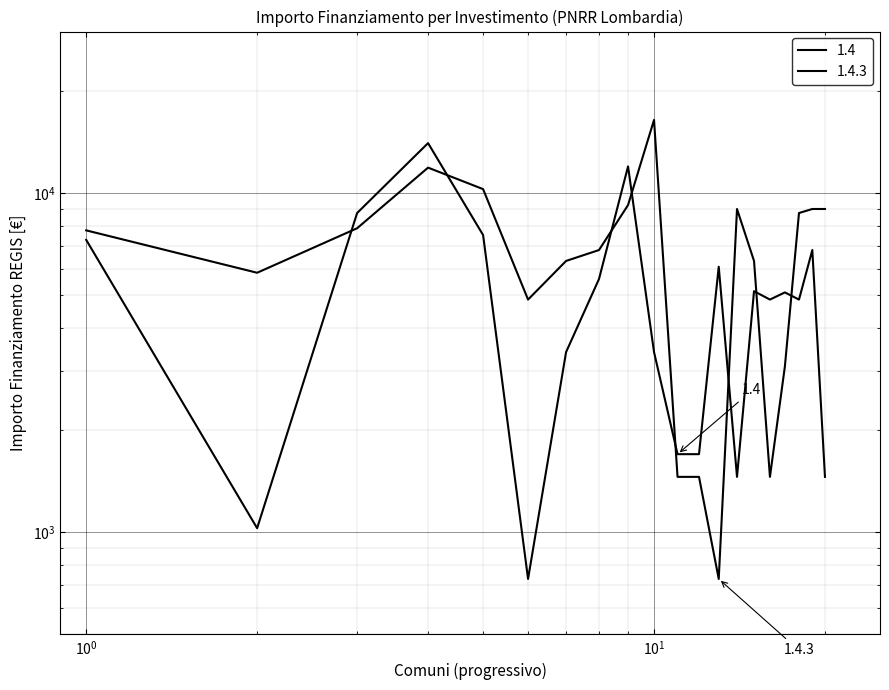

Reading left to right, extract all data points from this chart.

1.4: 7290	1029	8748	14063	7533	729	3402	5589	12005	3402	1701	1701	6075	1458	5145	4860	5103	4860	6804	1458
1.4.3: 7776	5831	7889	11907	10290	4860	6318	6804	9234	16464	1458	1458	729	8991	6318	1458	3087	8748	8991	8991